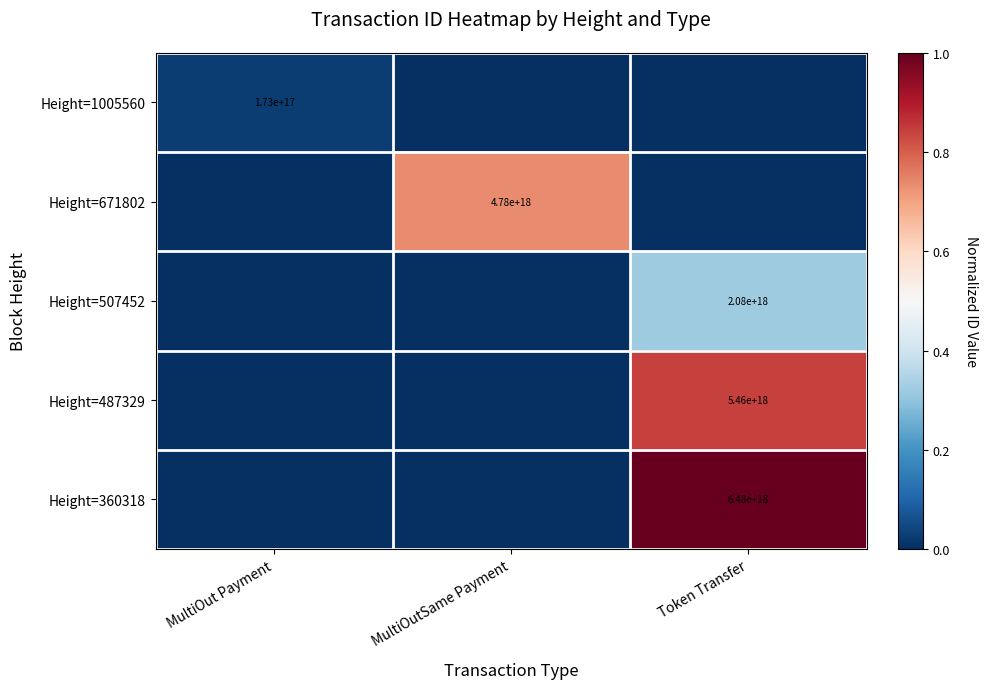

The value of Height=487329 at Token Transfer is 2119772066271274240. True or false?

False